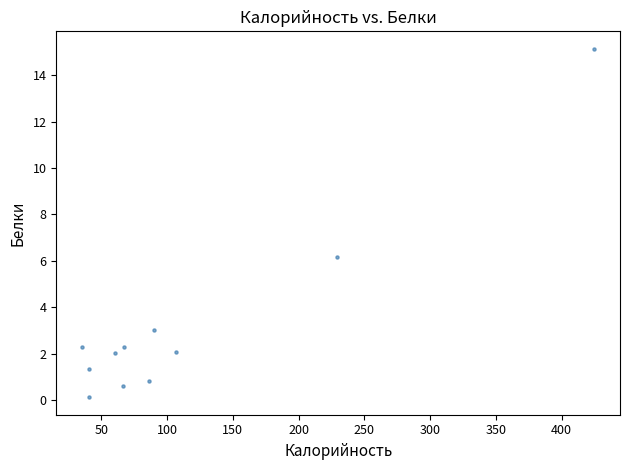

What is the range of Y values (max minus min)?

15.0